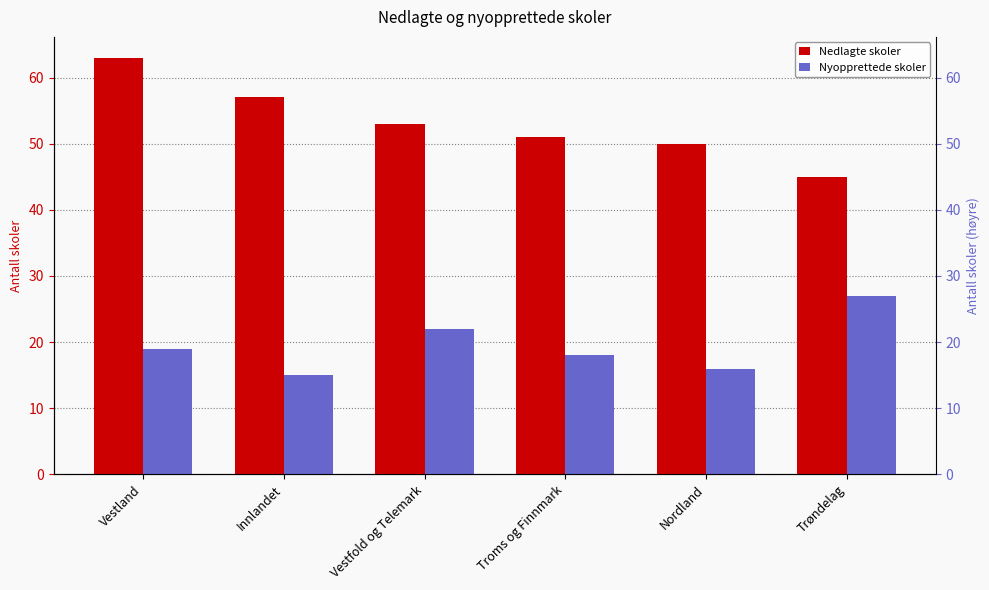

List the series in order of their overall mean, lowest first.

Nyopprettede skoler, Nedlagte skoler